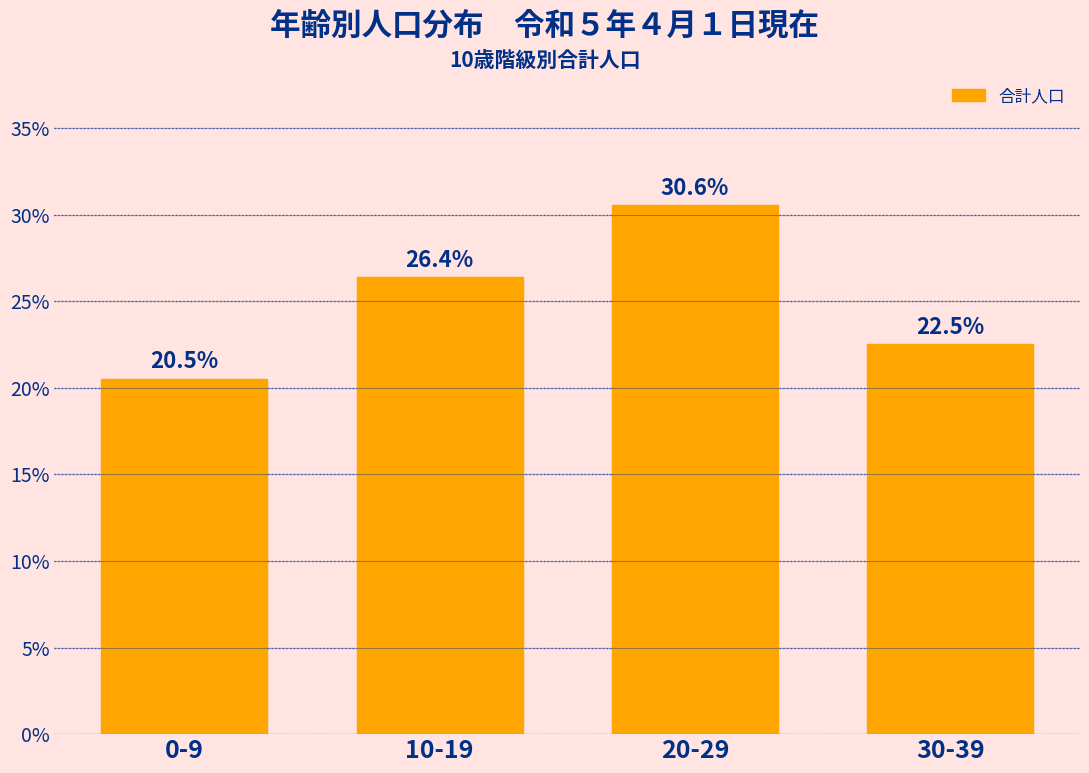

Reading right to left, transcribe all the data shown in this chart.

22.5	30.6	26.4	20.5